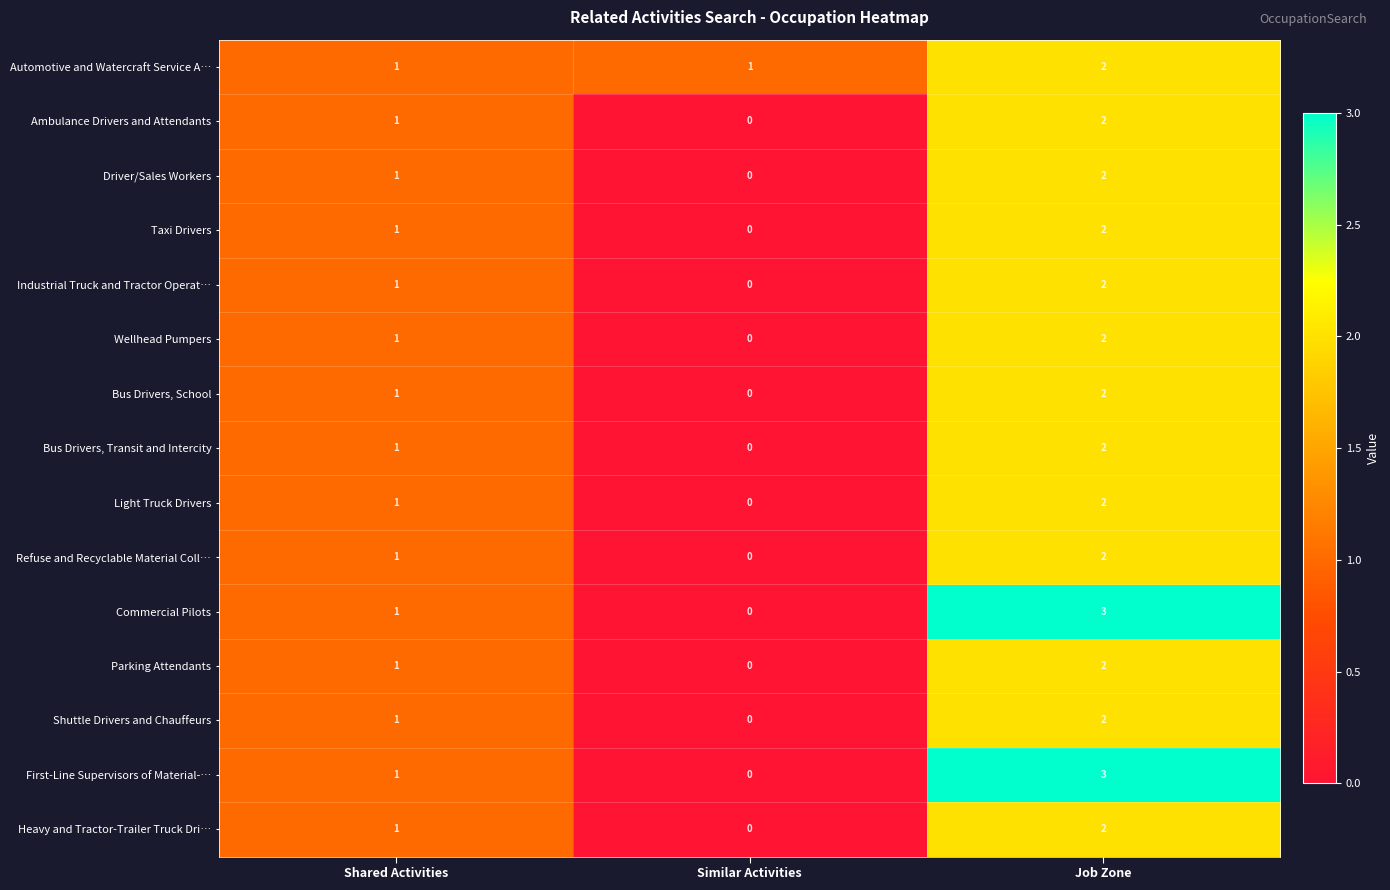

Is it true that First-Line Supervisors of Material-… equals 1 at Shared Activities?

True